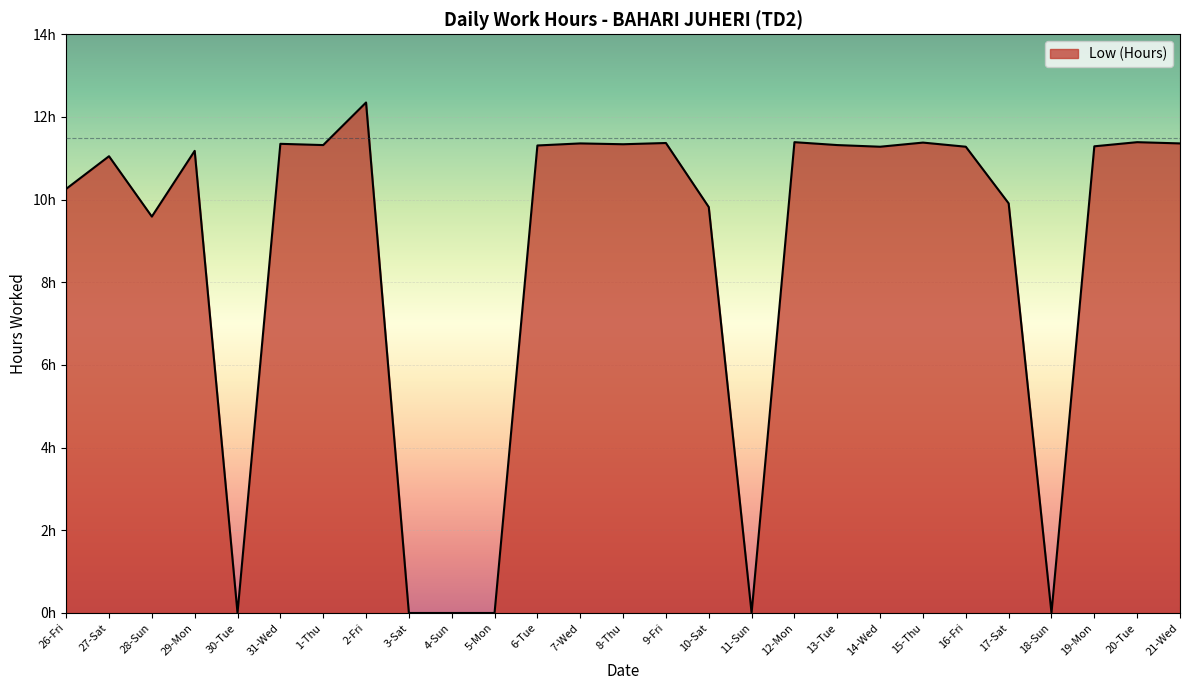

Does the chart have visible grid lines?

Yes